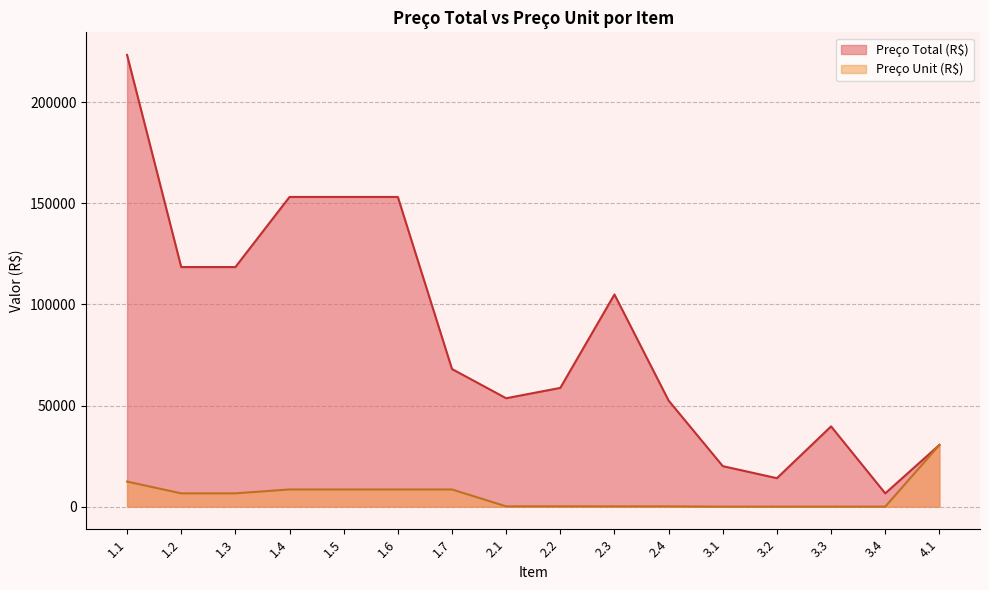

What is the difference between the Preço Total (R$) values at 1.3 and 3.4?

111895.3